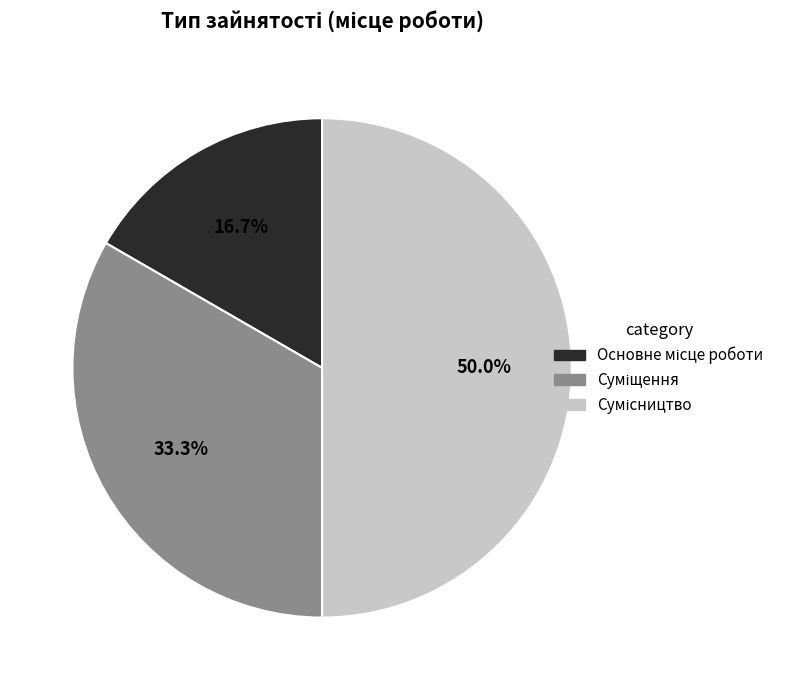

How many segments does this pie chart have?

3